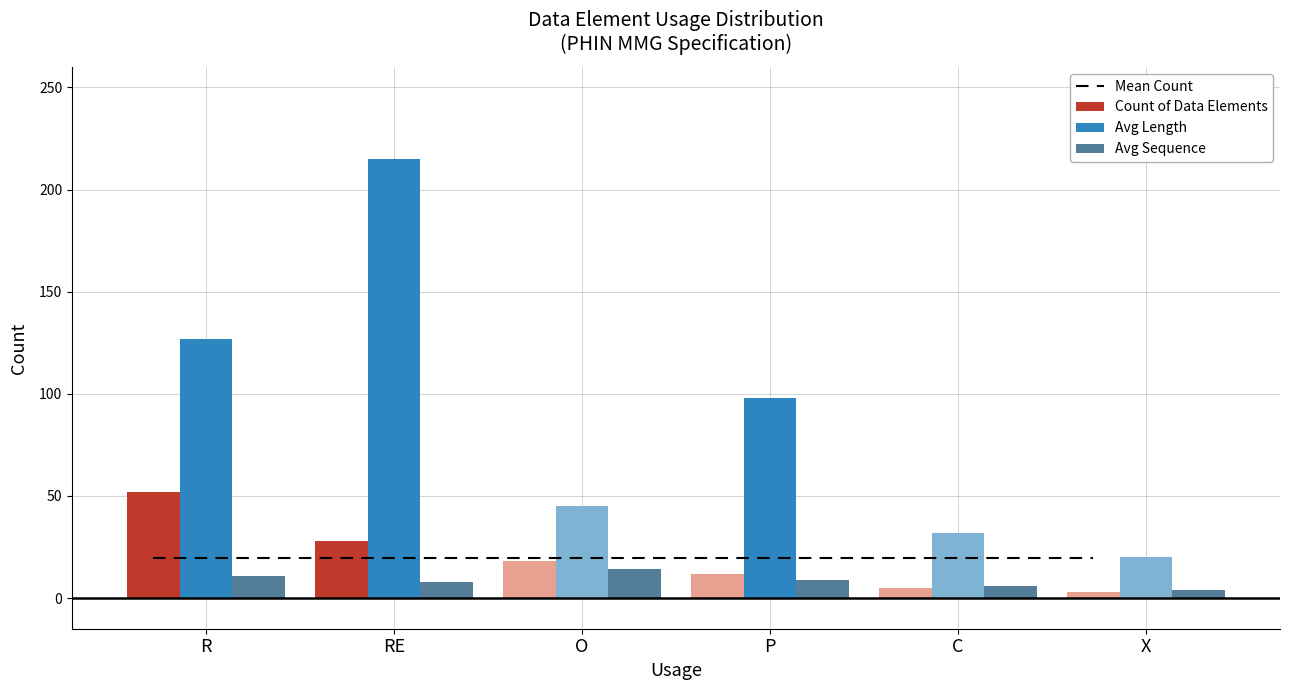

What is the approximate value of Mean Count at R?

19.7